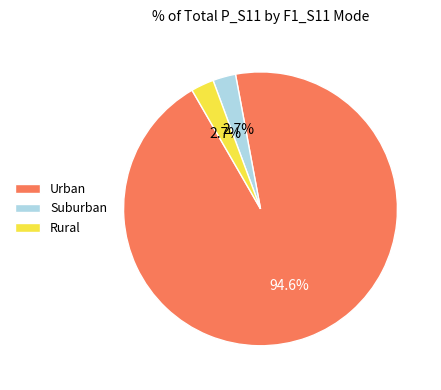

What is the largest slice in the pie chart?

Urban